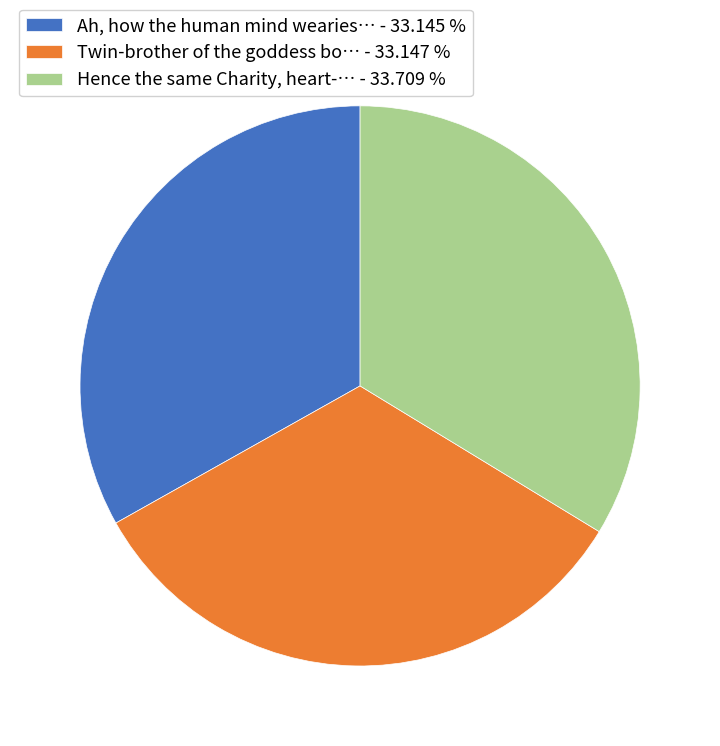

Is there any slice that represents more than half of the pie?

No